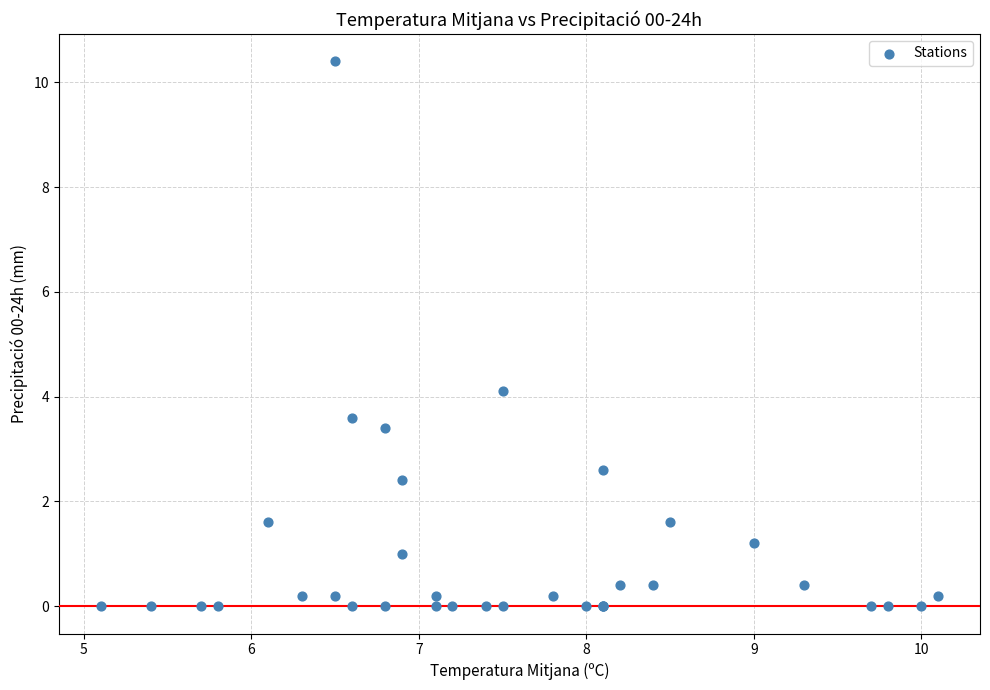

What Y value in the scatter plot is closest to 5?

4.1